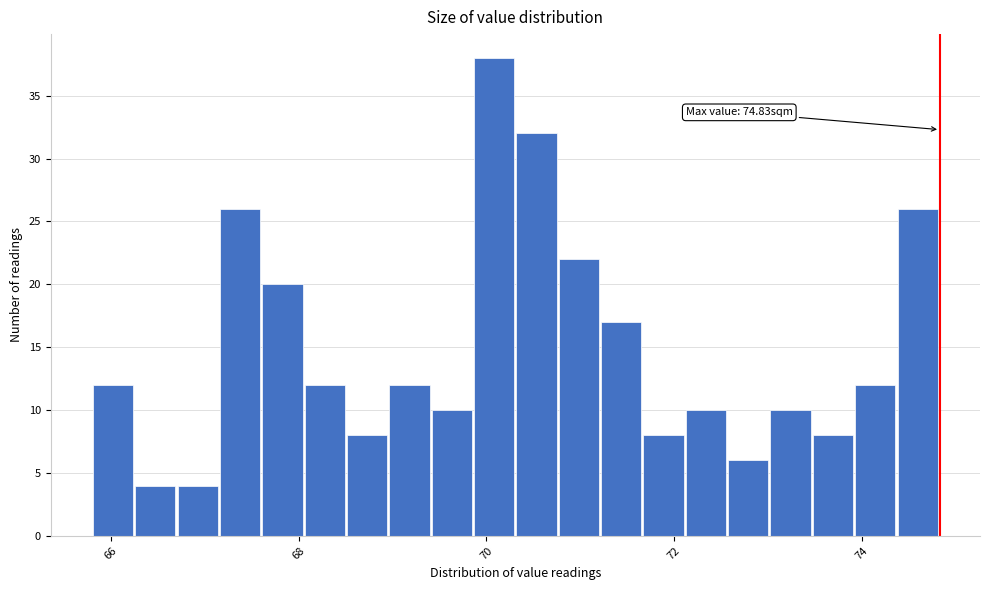

Read against the x-axis, roughly where is the centre of the tallest bar?

70.0